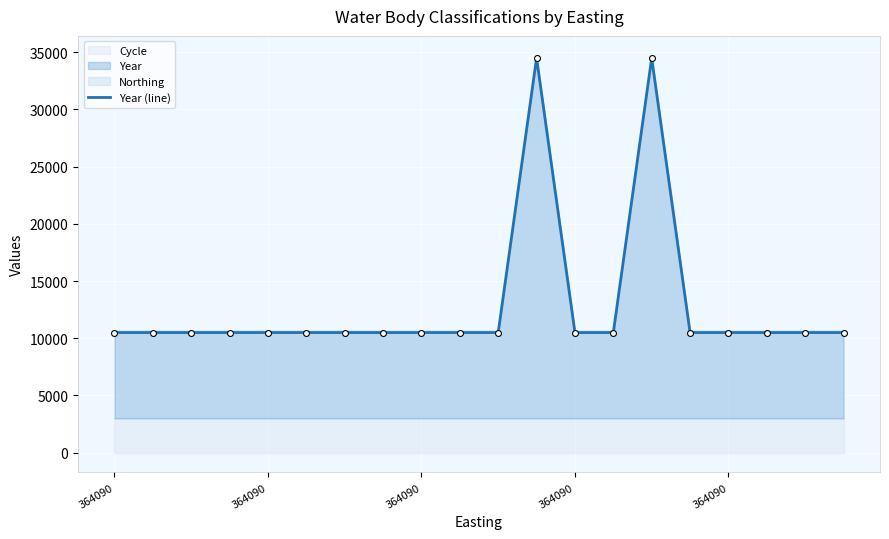

Approximately how many times larger is the value at 8 compared to 7?

1.0